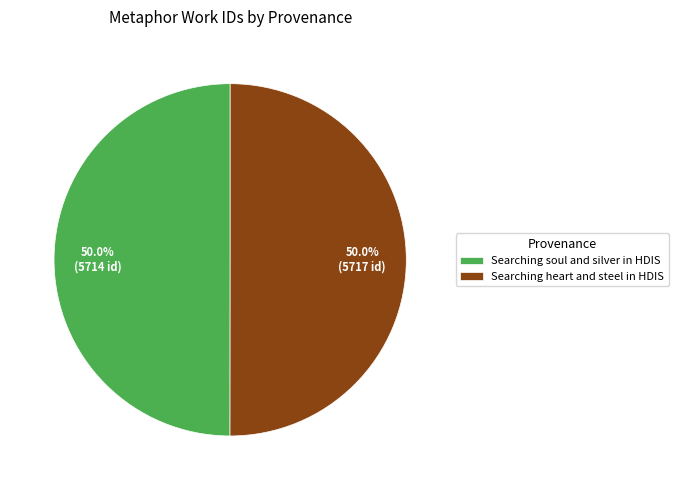

The Searching soul and silver in HDIS slice represents 50% of the pie. True or false?

True